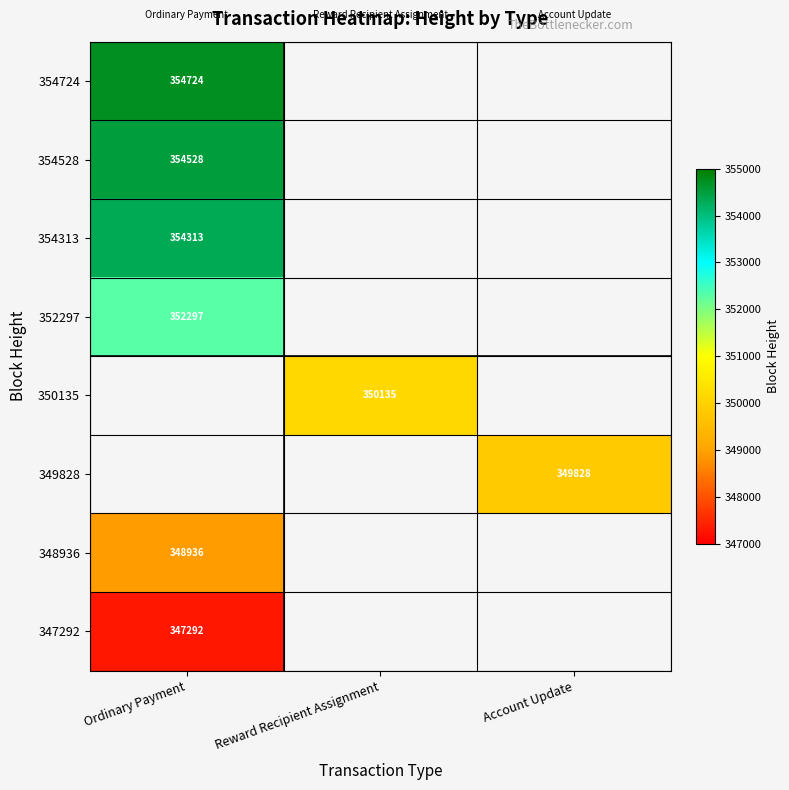

The 349828 series shows 516833 at Account Update. True or false?

False